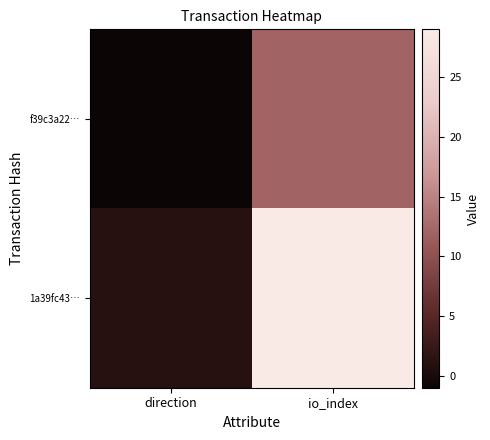

Which has a higher value, io_index or direction?

io_index